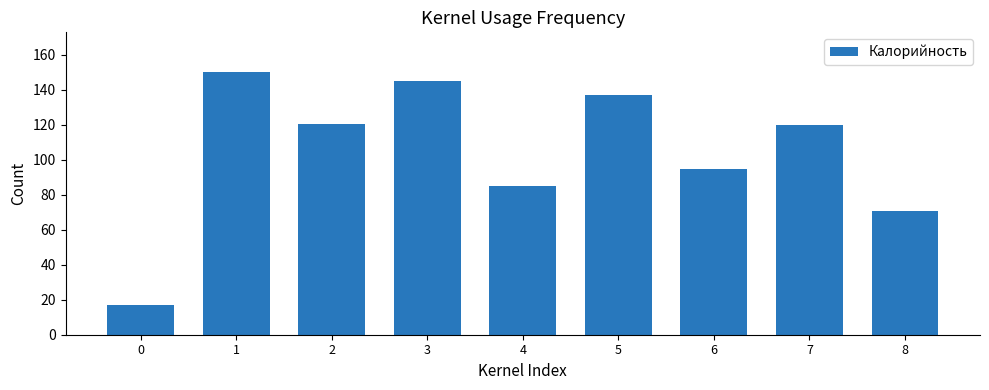

What is the value of the 4th bar from the left?

145.0